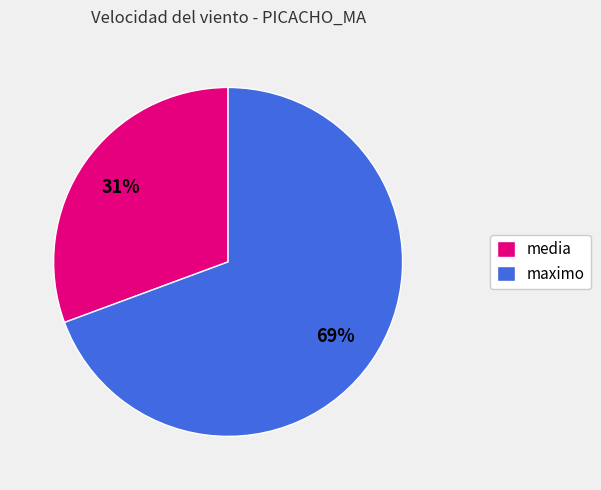

Which slice is the largest?

maximo